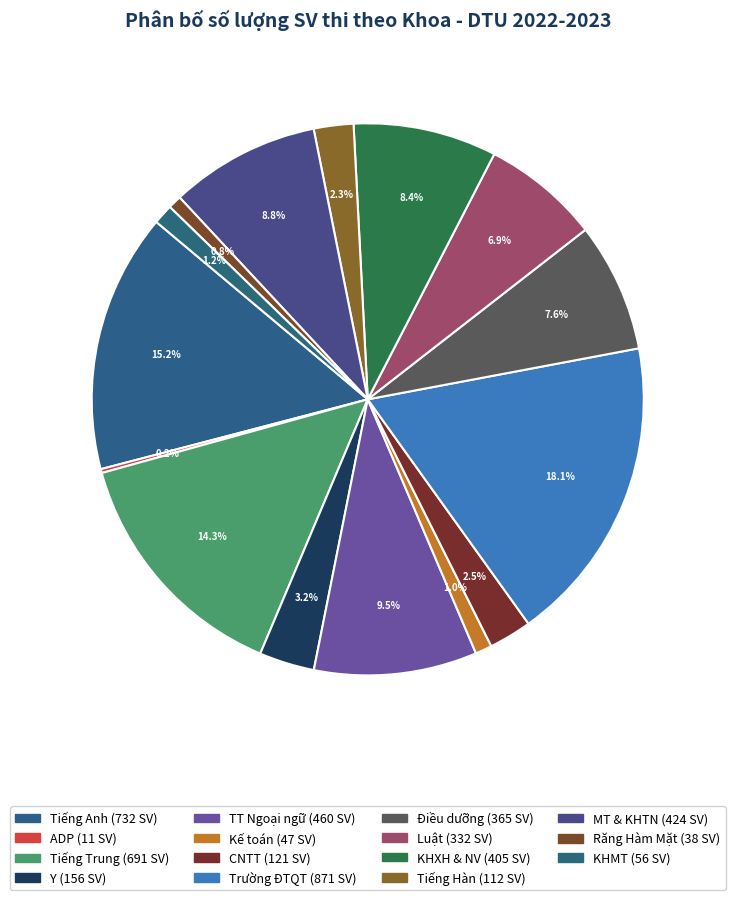

Is Răng Hàm Mặt the majority of the pie?

No